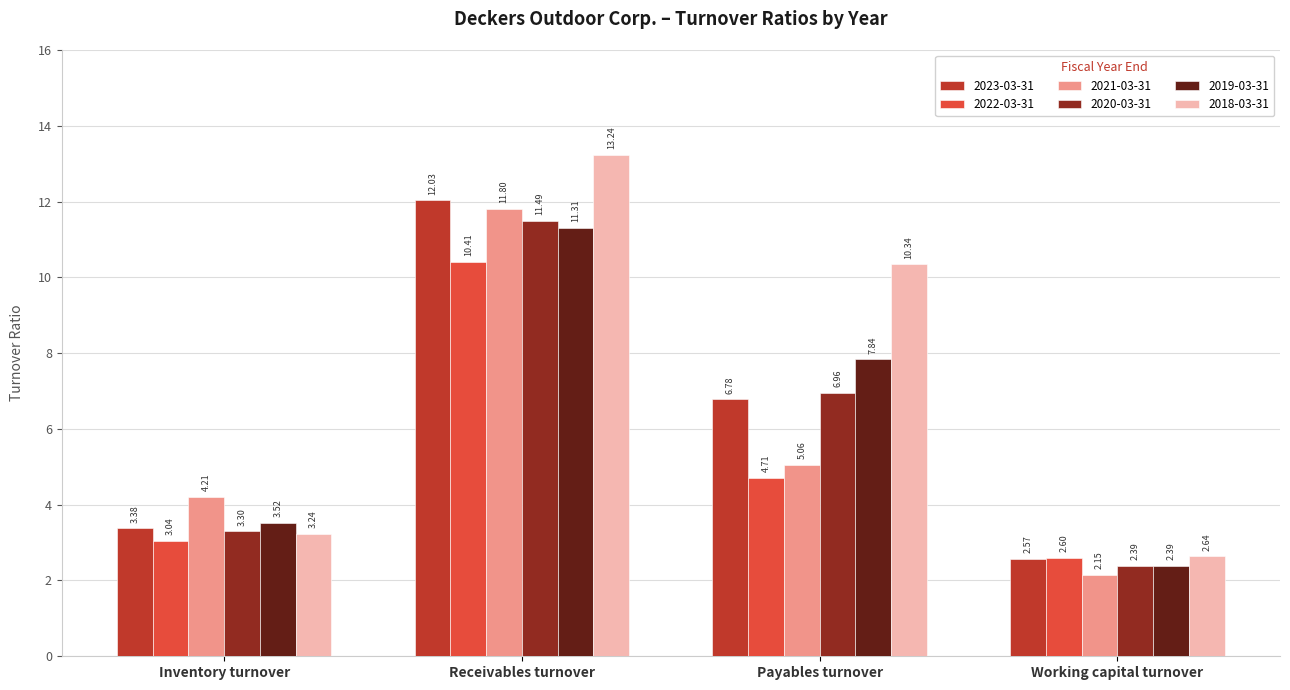

Which series has the largest total across all categories?

2018-03-31